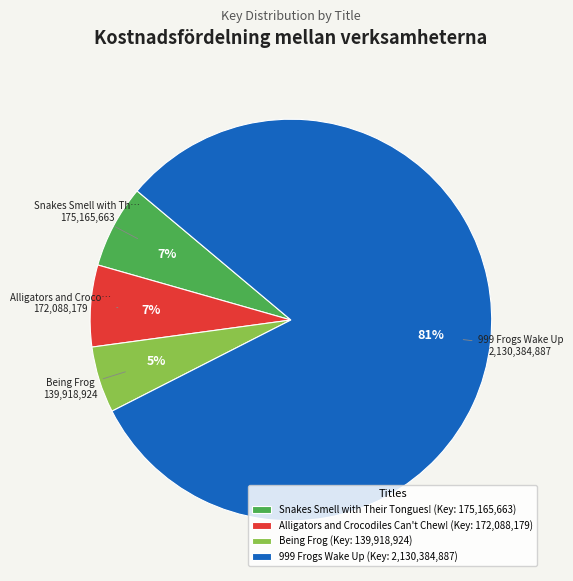

What percentage is the Alligators and Crocodiles Can't Chew! slice, to the nearest percent?

7%